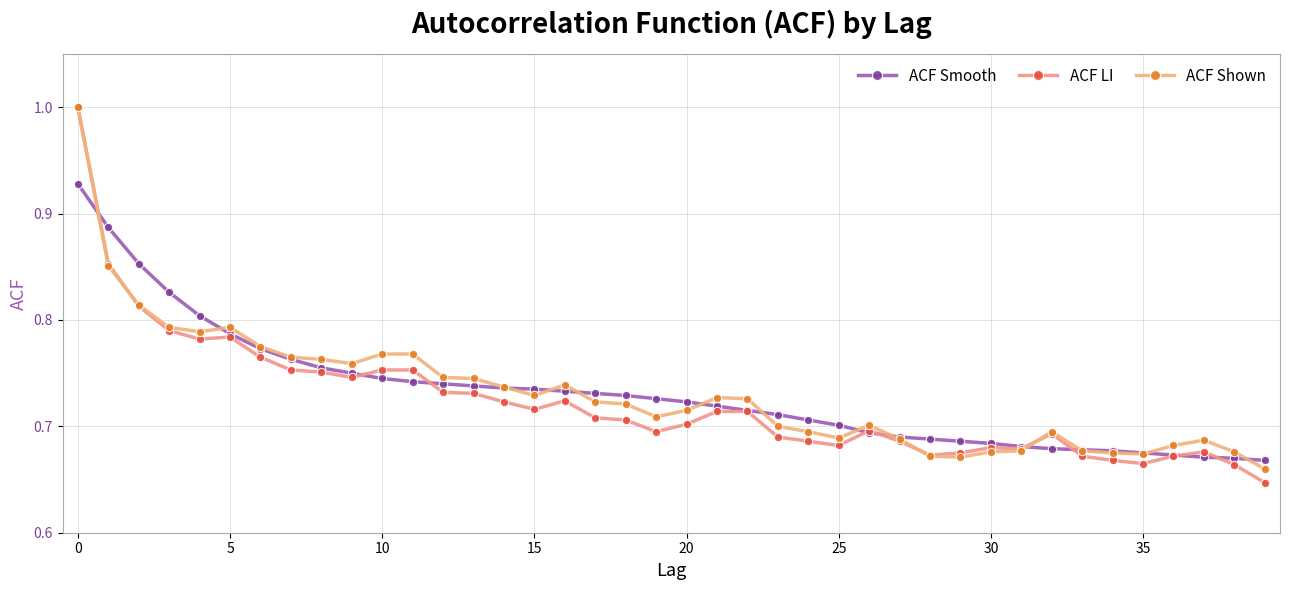

How many lines are shown in the chart?

3